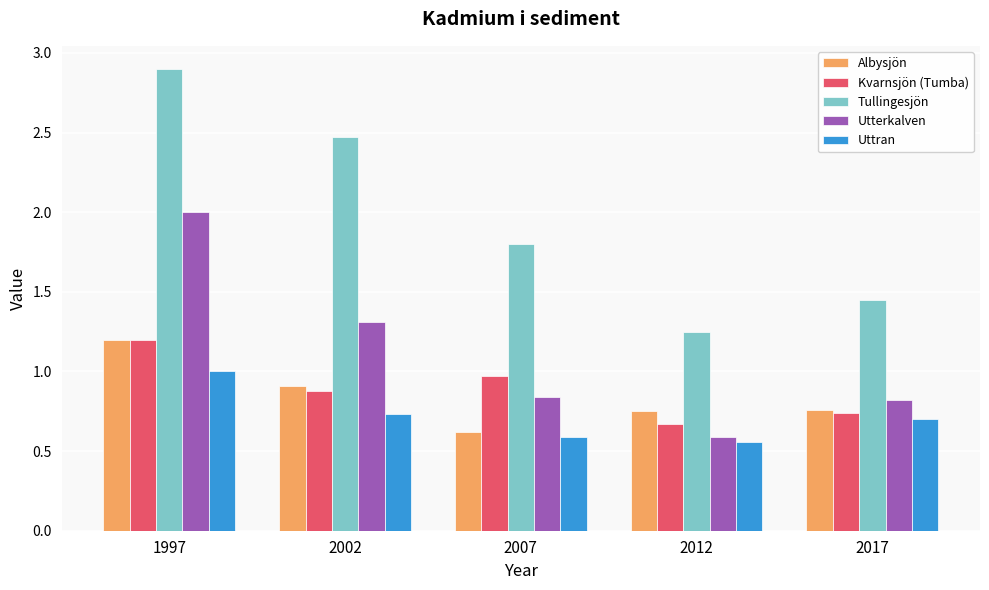

Which series has the widest spread of values?

Tullingesjön